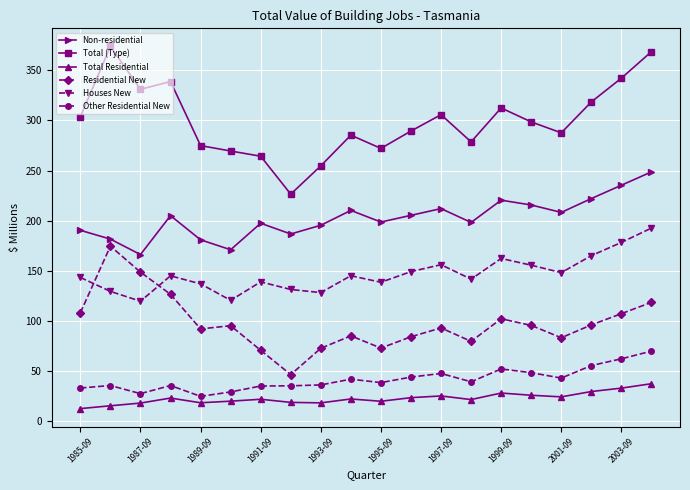

What is the sum of all Non-residential values?

4051.0